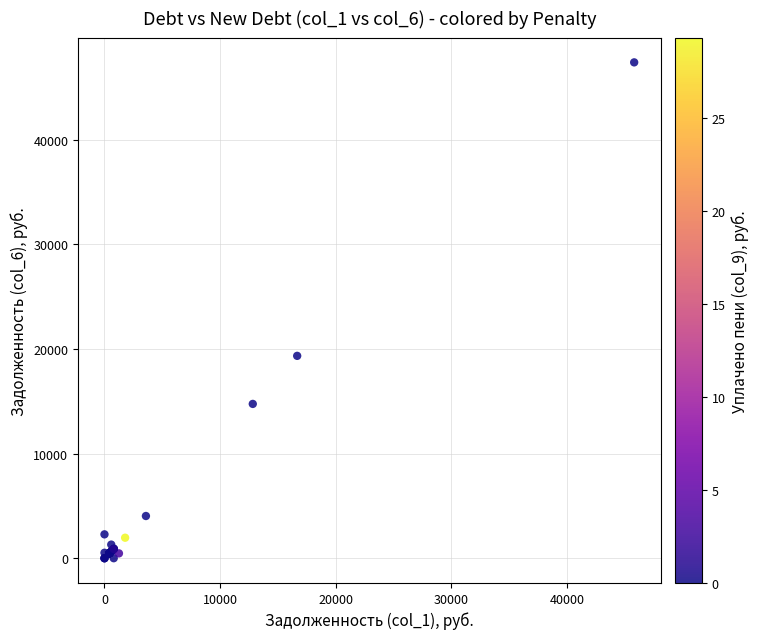

What Y value in the scatter plot is closest to 23695?

19340.0